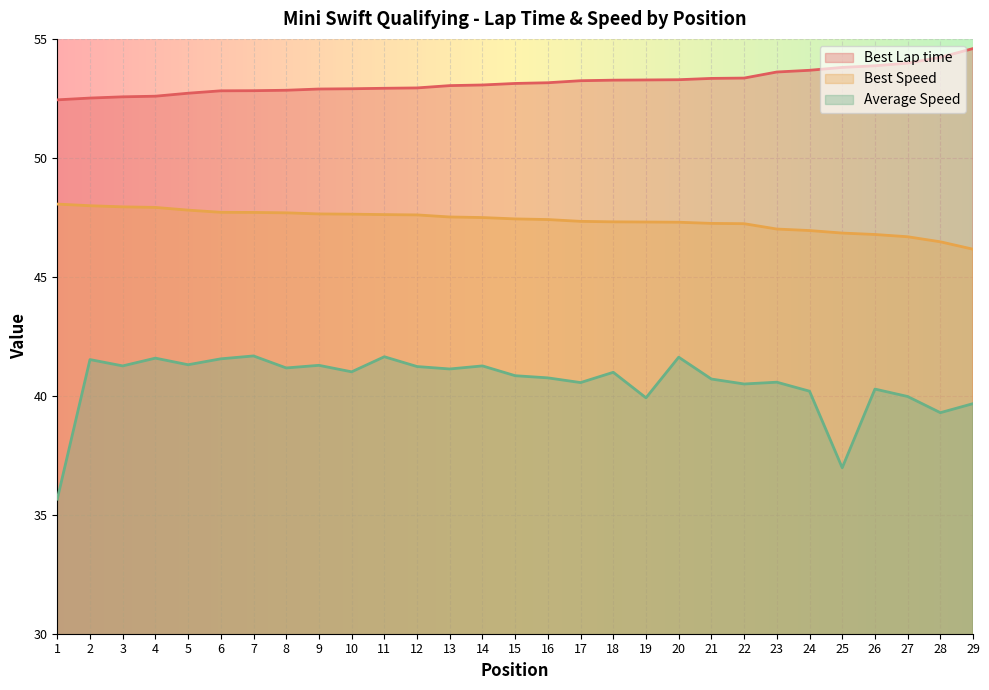

True or false: Best Lap time has more than 0 points higher than both neighbors.

False